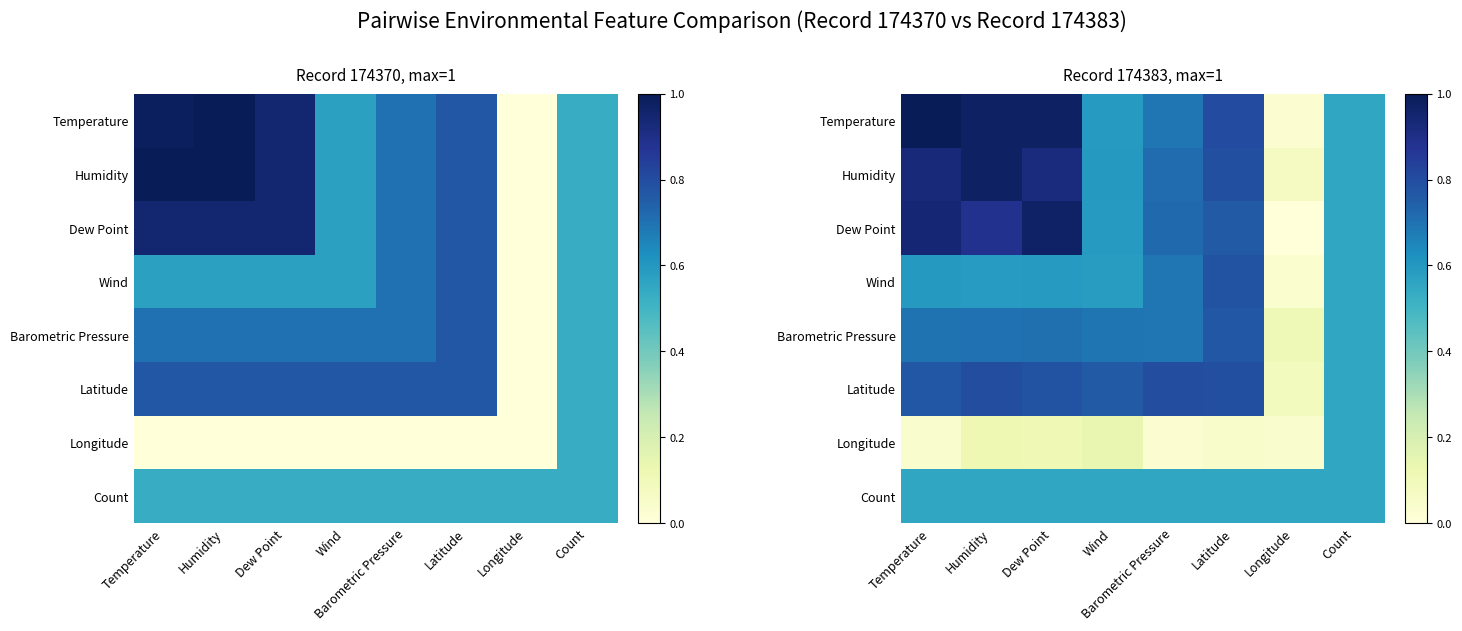

How many series are shown in this chart?

8